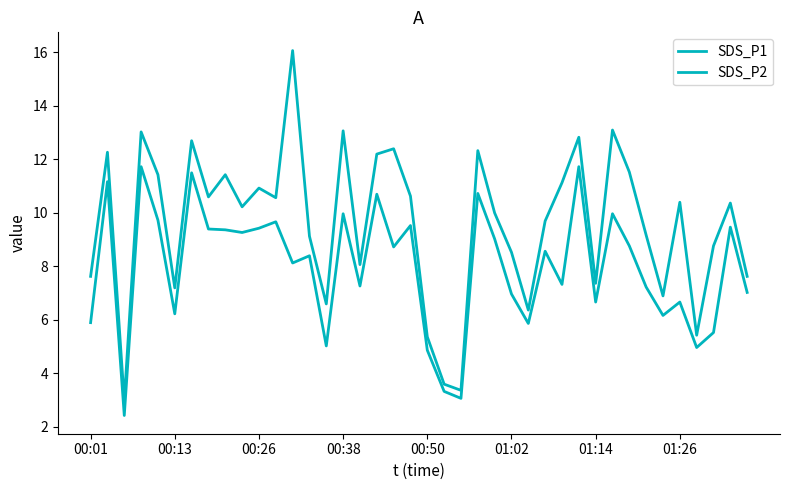

At how many categories does at least one series exceed 9?

25